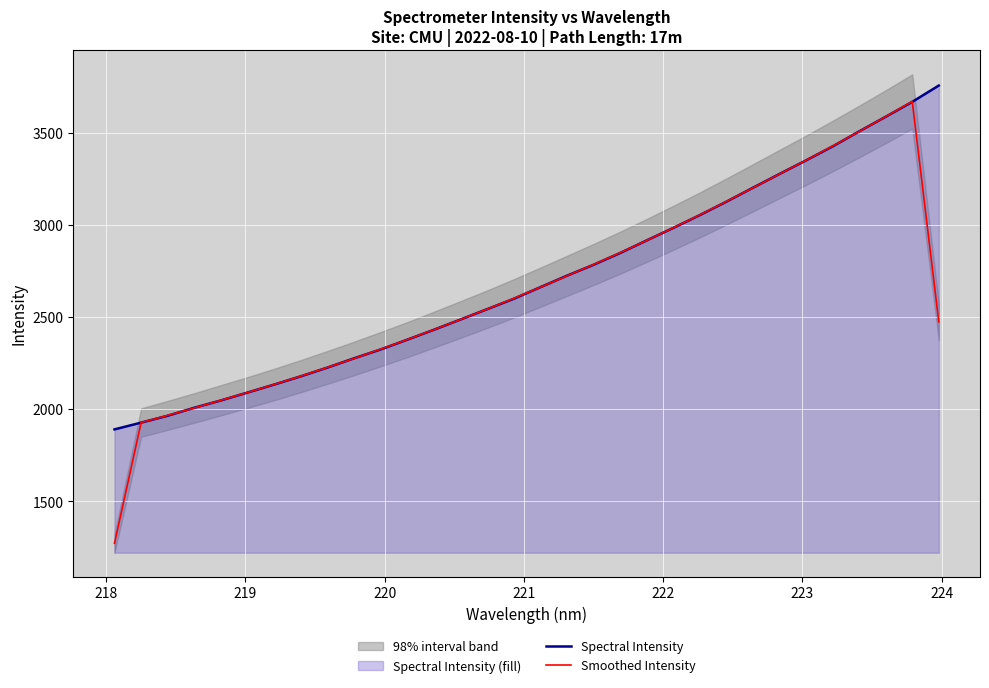

What is the highest value of the Spectral Intensity series?

3755.4